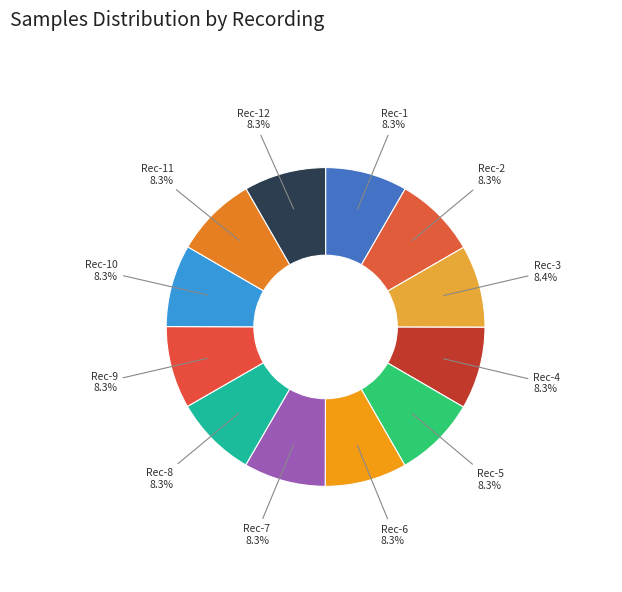

How many segments does this pie chart have?

12